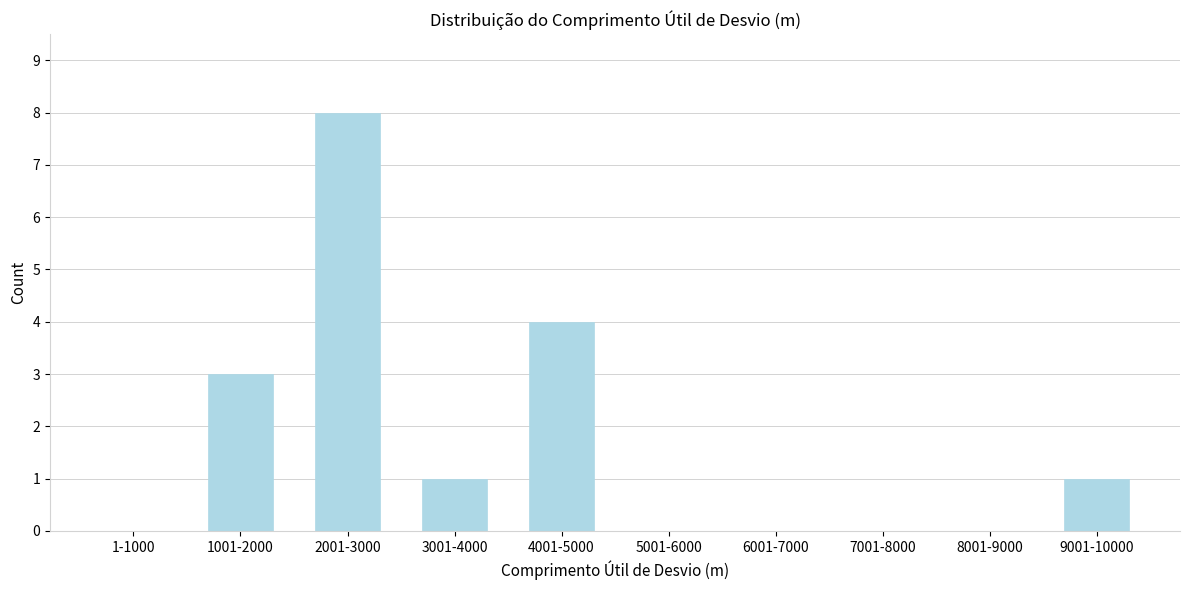

Reading left to right, transcribe all the data shown in this chart.

1-1000=0	1001-2000=3	2001-3000=8	3001-4000=1	4001-5000=4	5001-6000=0	6001-7000=0	7001-8000=0	8001-9000=0	9001-10000=1